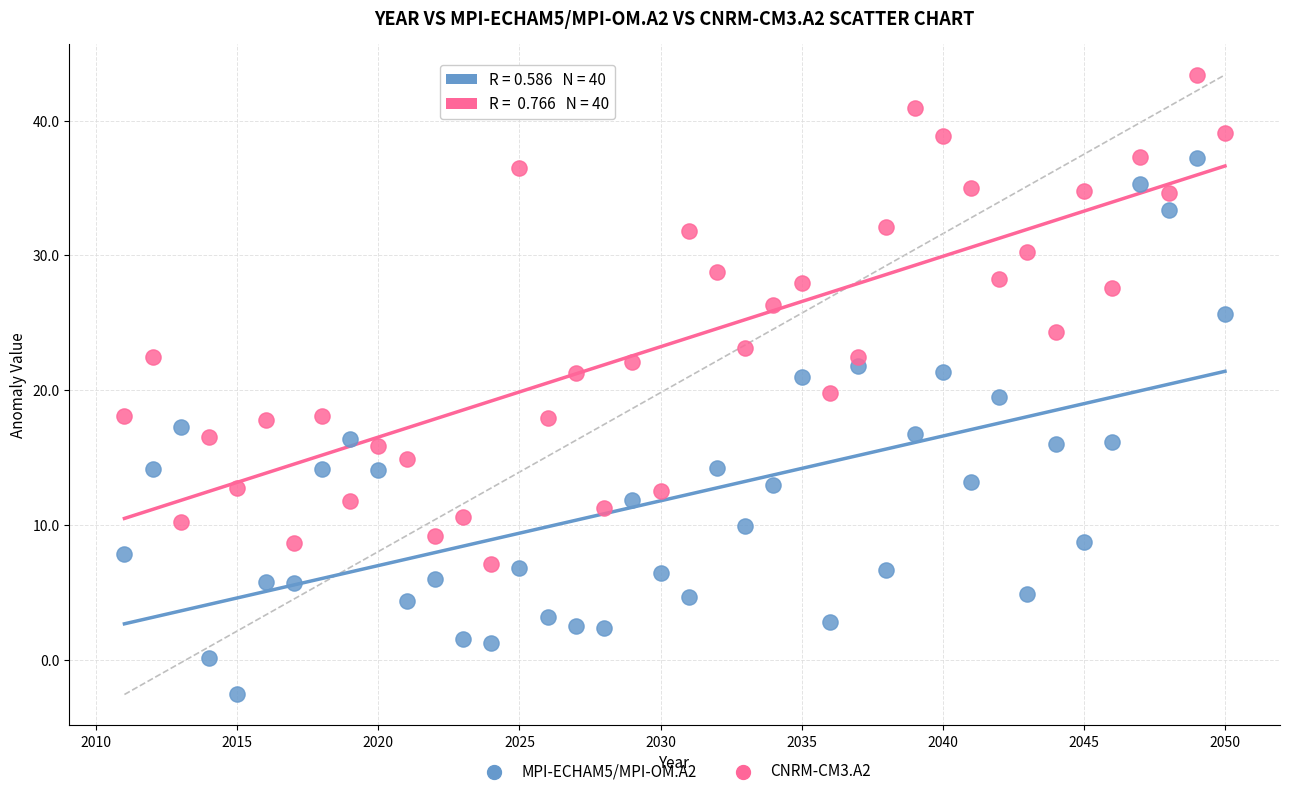

What are all the series names shown in the legend?

MPI-ECHAM5/MPI-OM.A2, CNRM-CM3.A2